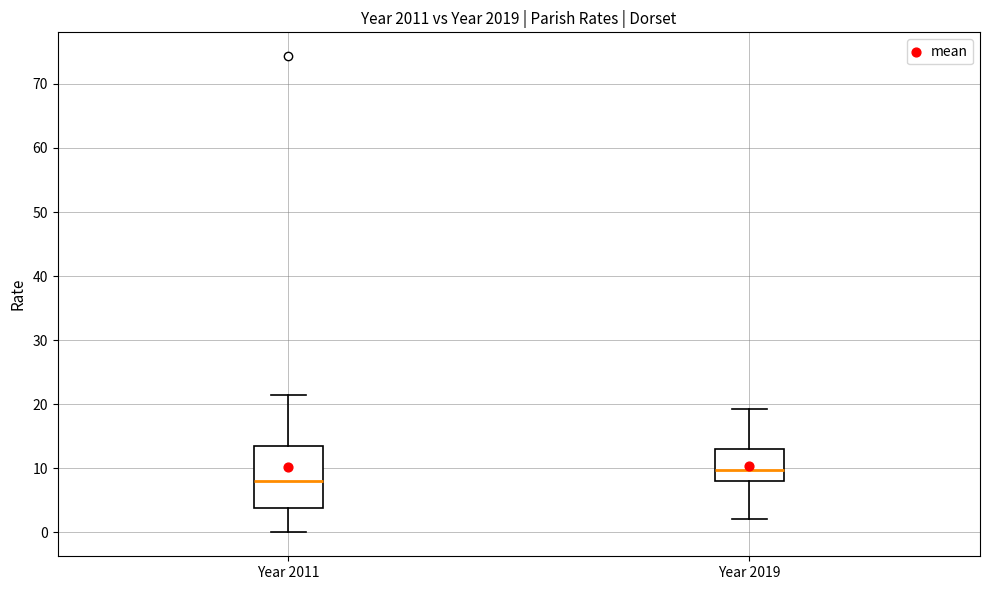

Reading left to right, transcribe this box plot: for each box, give where its median line is, the range the box spans, and where its two whiskers end, as read against the y-axis. The values are not printed on the chart, so give them approximately, as read against the axis.

Year 2011: median 8, box 4 to 13, whiskers 0 to 22
Year 2019: median 10, box 8 to 13, whiskers 2 to 19